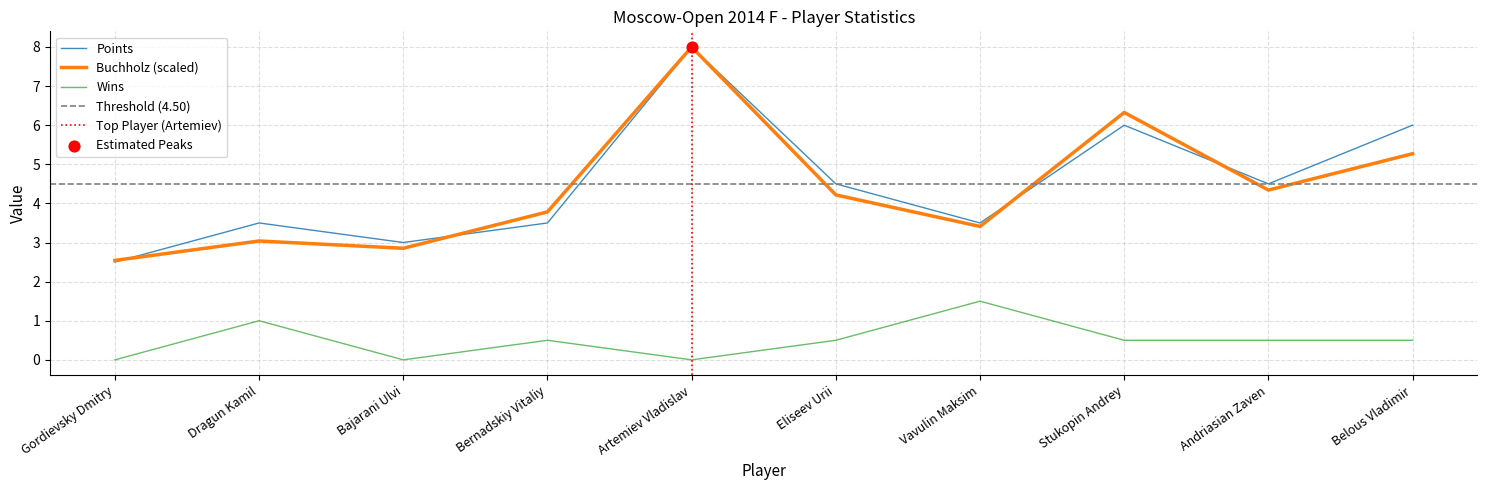

Which series contains the highest Y value?

Points